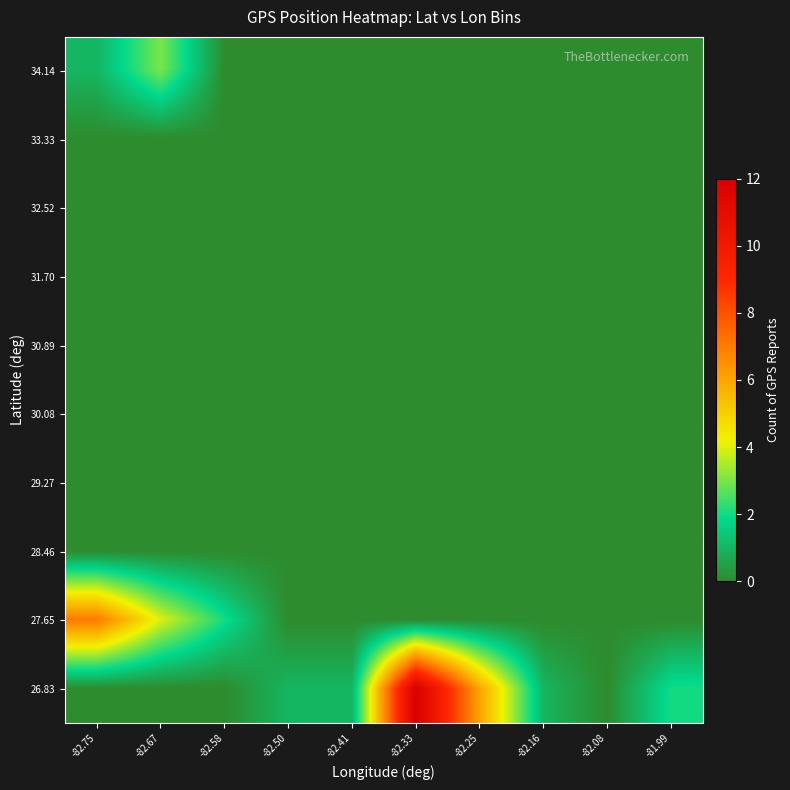

List the series in order of their peak value, highest first.

26.83, 27.65, 34.14, 33.33, 32.52, 31.70, 30.89, 30.08, 29.27, 28.46